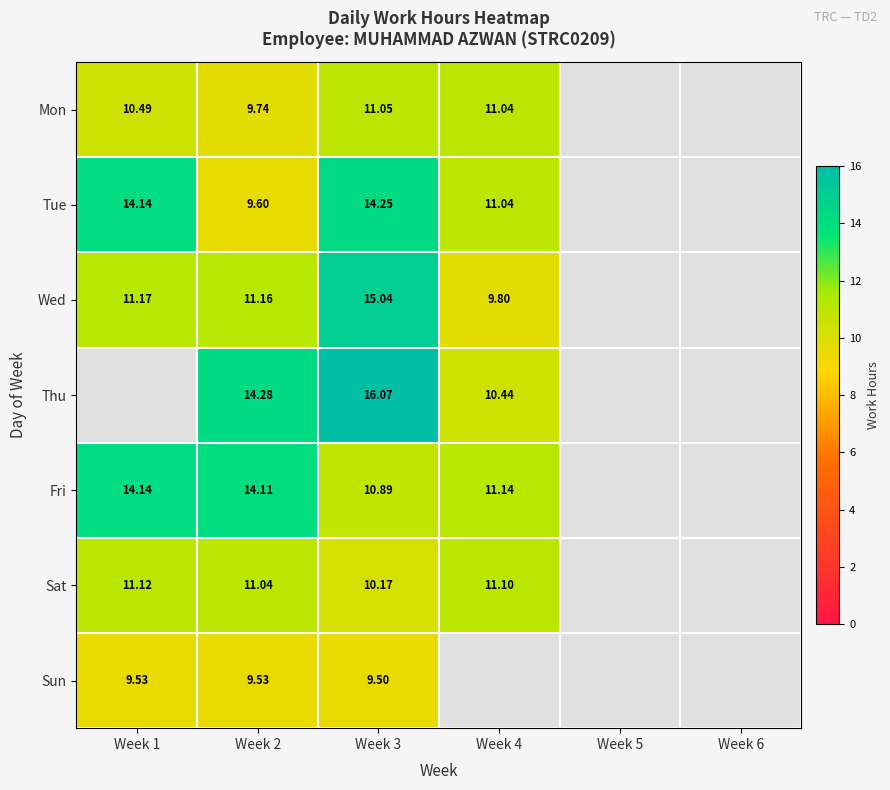

At how many categories does at least one series exceed 10?

4